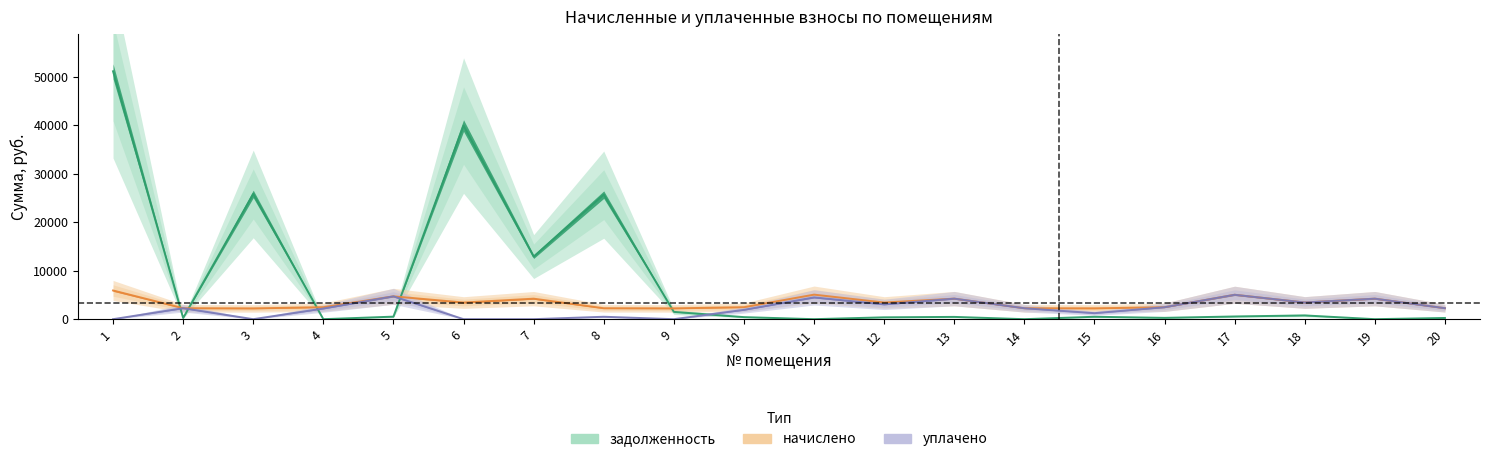

What is the spread (max minus min) of values at 1?

51112.5